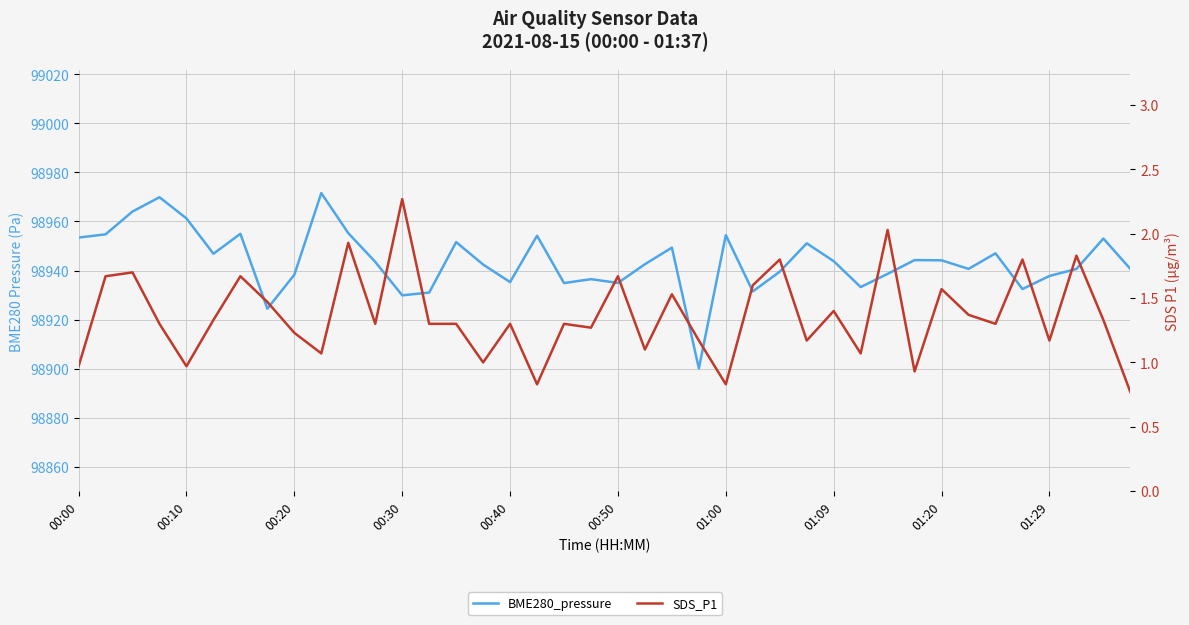

Is it true that SDS_P1 equals 1.9 at 10?

True